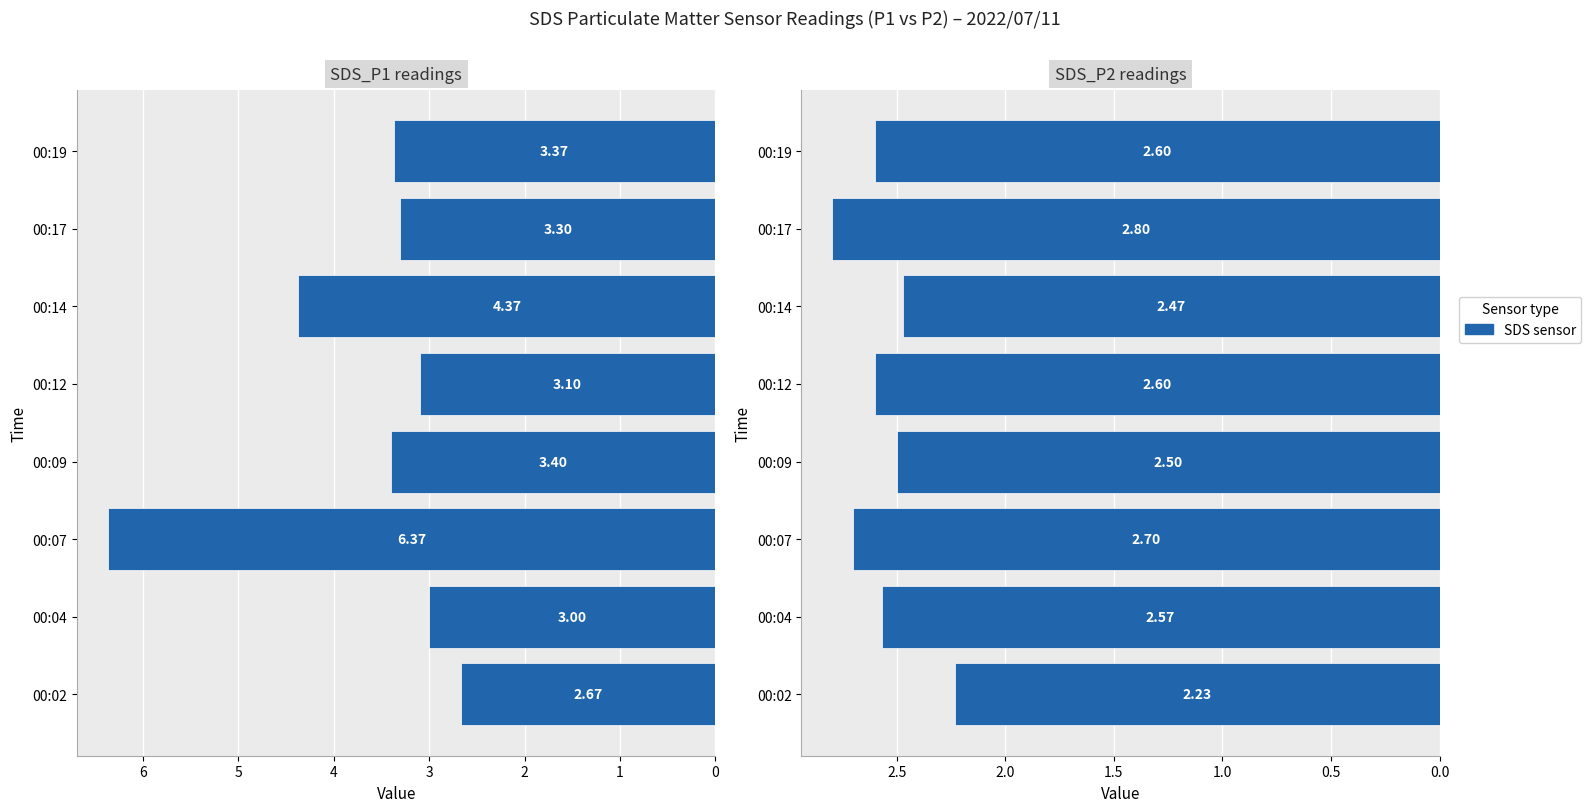

Rank the categories by value from lowest to highest.

00:02, 00:14, 00:09, 00:04, 00:12, 00:19, 00:07, 00:17